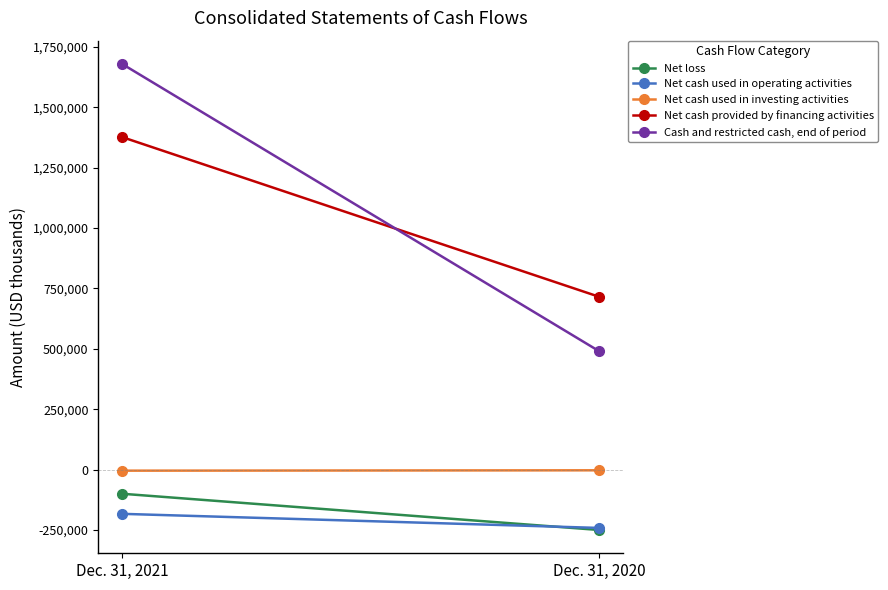

At which category does the chart reach its minimum across all series?

Dec. 31, 2020